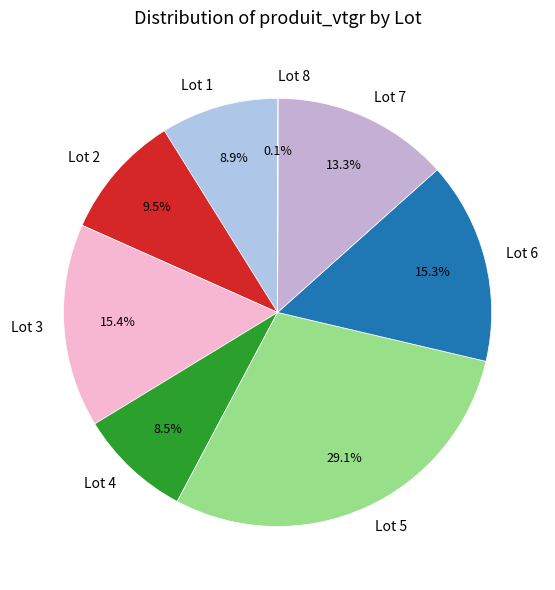

What is the largest slice in the pie chart?

Lot 5